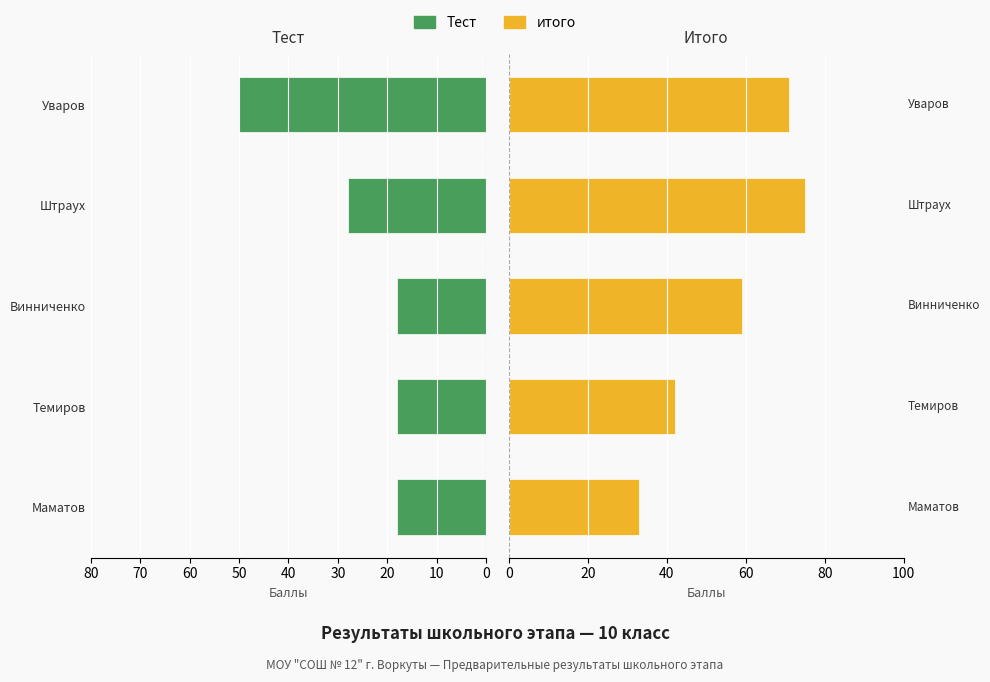

How many series are shown in this chart?

2